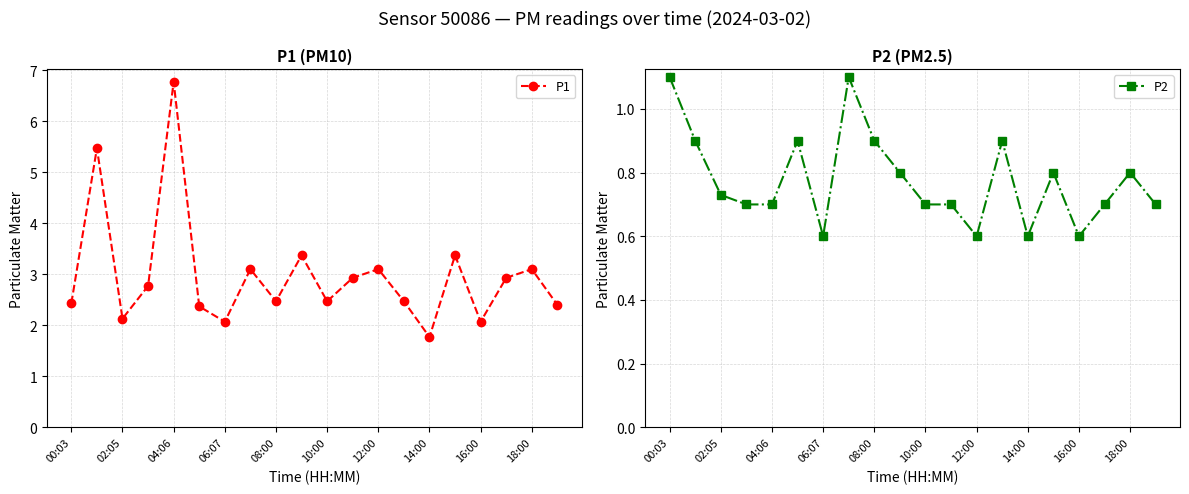

The value of P2 at 16:00 is 0.6. True or false?

True